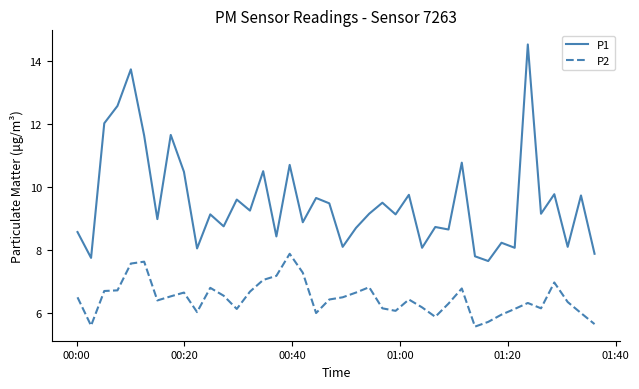

Which series has the largest range (max minus min)?

P1